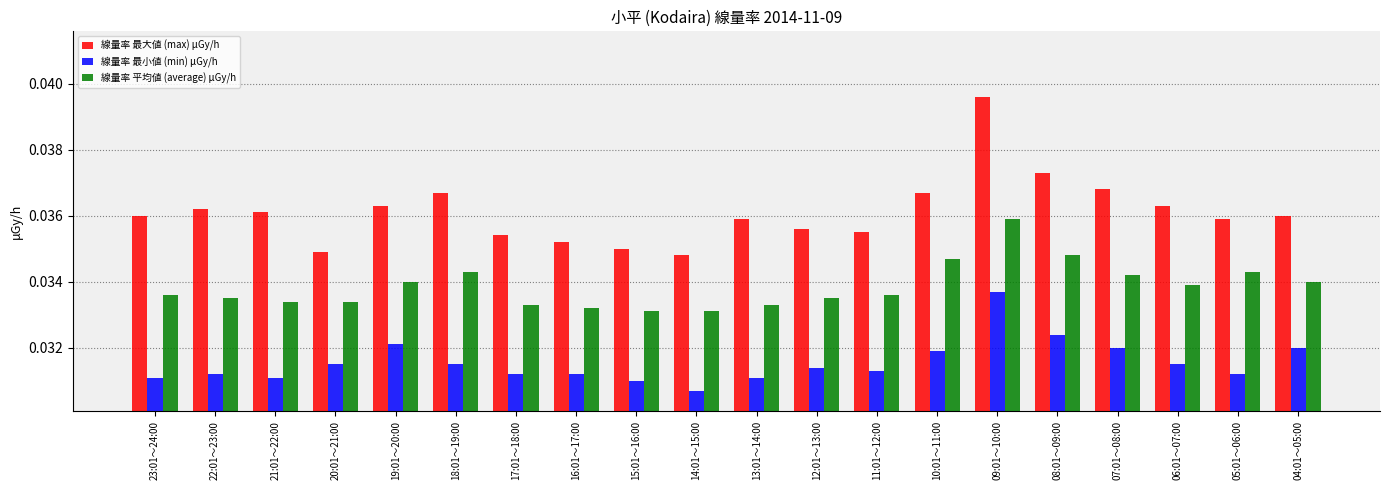

What is the label of the 4th bar from the right?

07:01～08:00